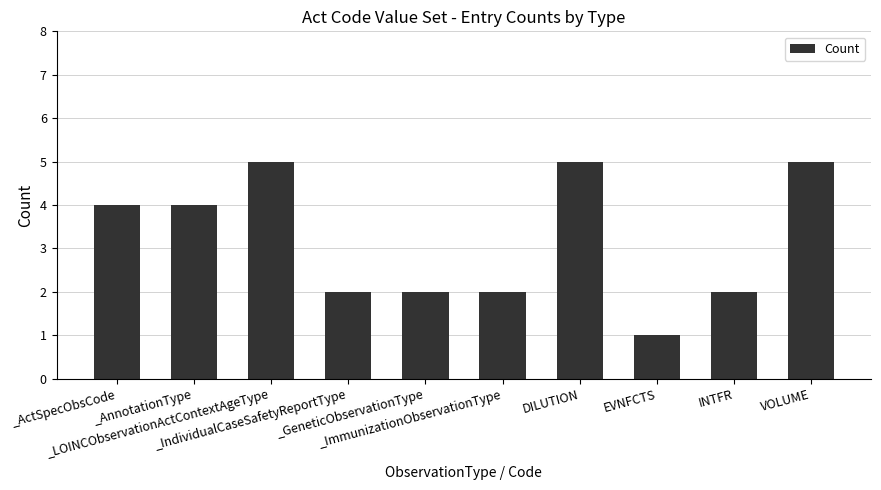

How many data points does each series have?

10